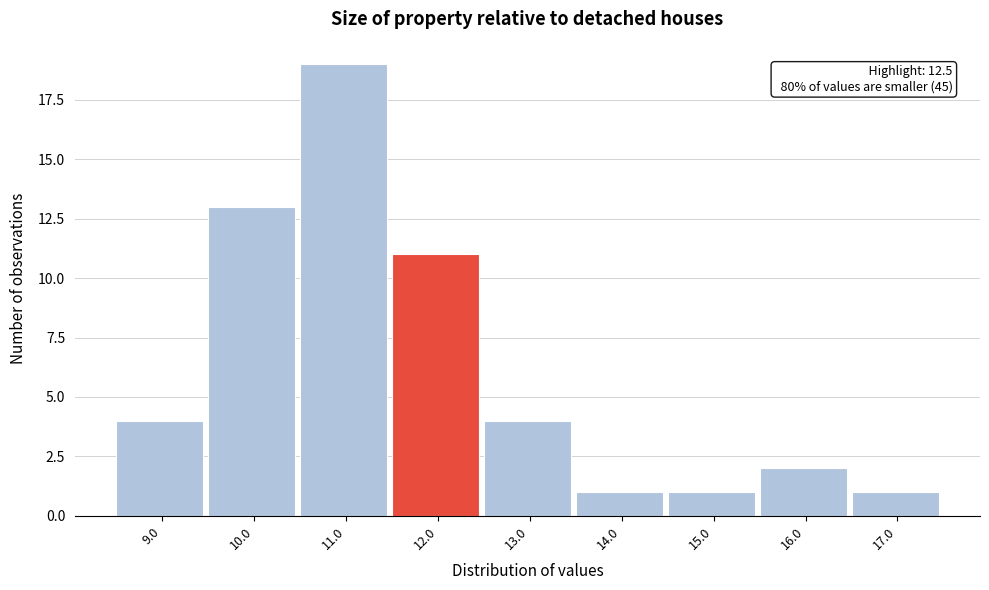

Reading right to left, what are all the values shown in this chart?

17.0=1	16.0=2	15.0=1	14.0=1	13.0=4	12.0=11	11.0=19	10.0=13	9.0=4